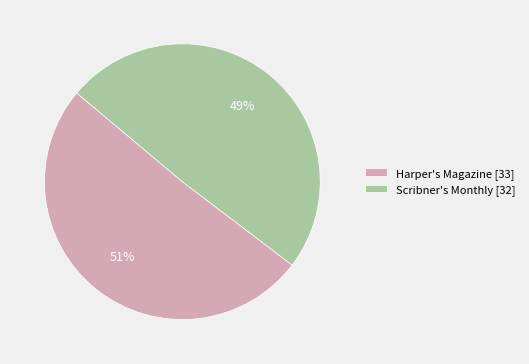

Count the number of slices in the pie.

2